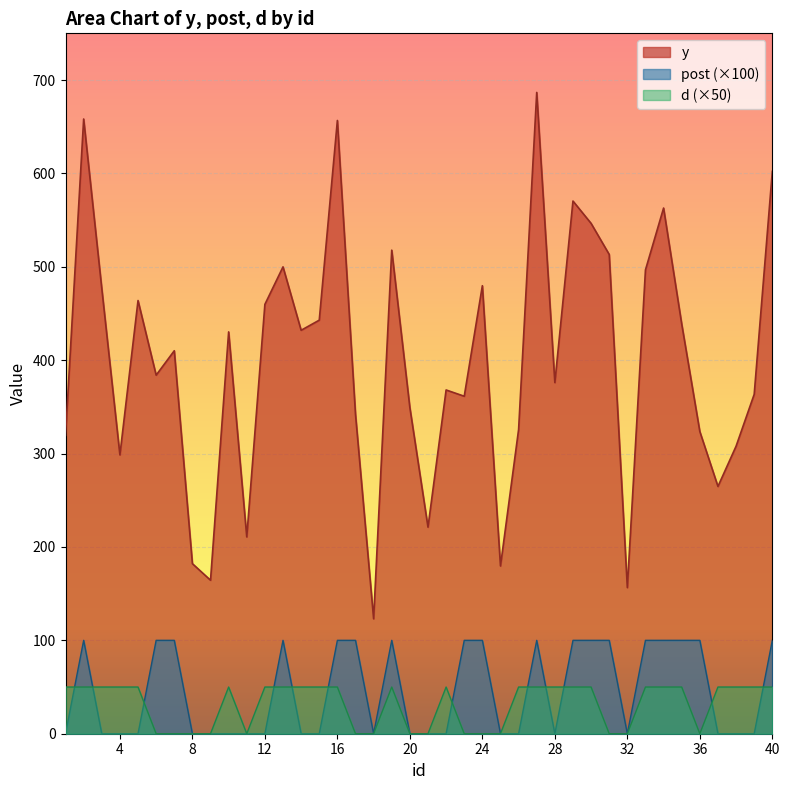

What is the difference between the maximum and minimum values in the y series?

563.7